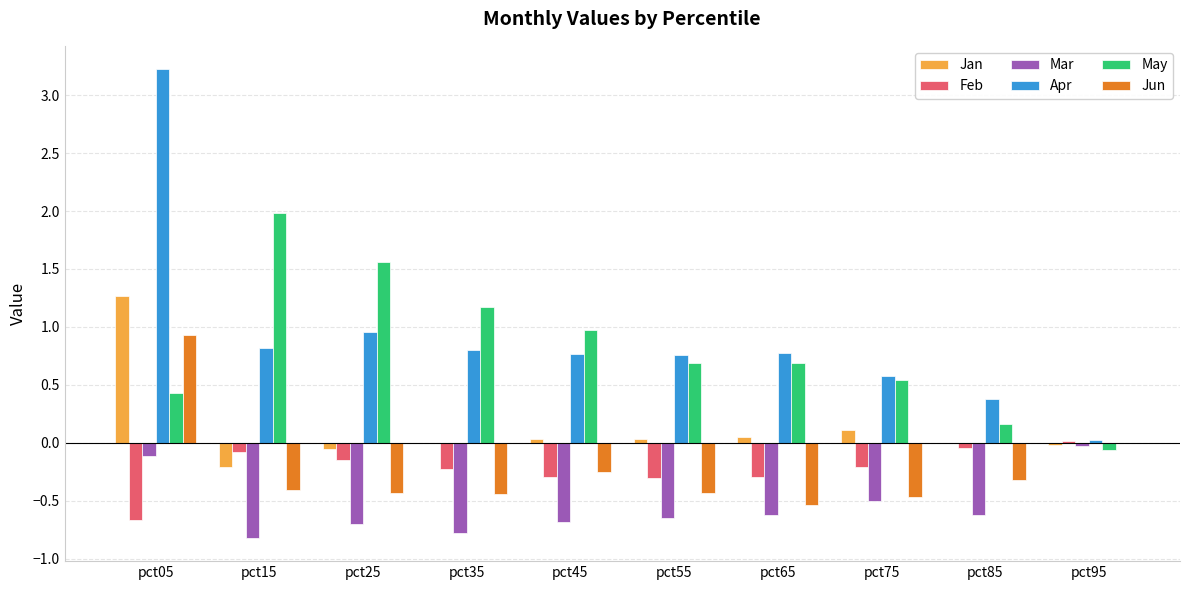

True or false: May has a value of 2.0 at pct15.

True